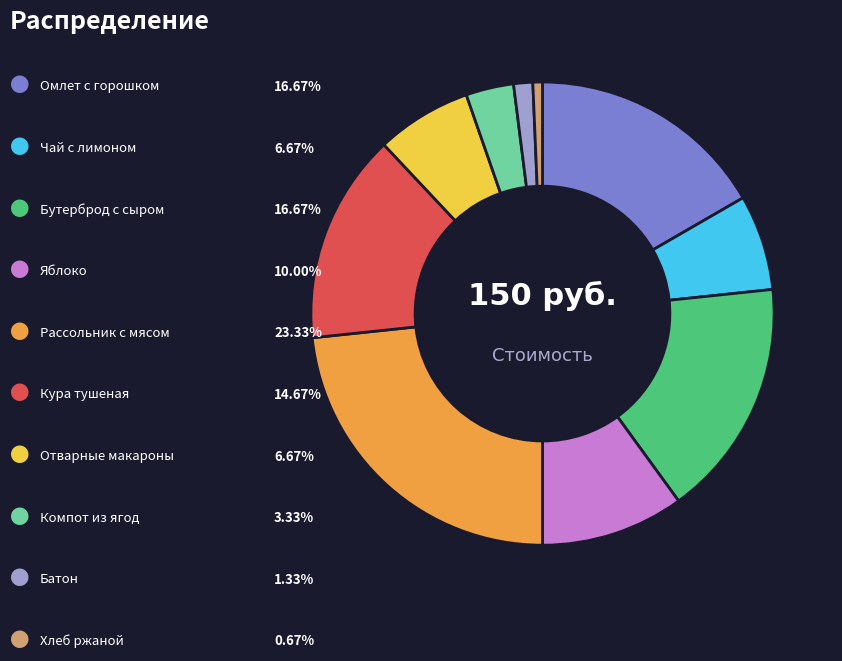

Is there any slice that represents more than half of the pie?

No